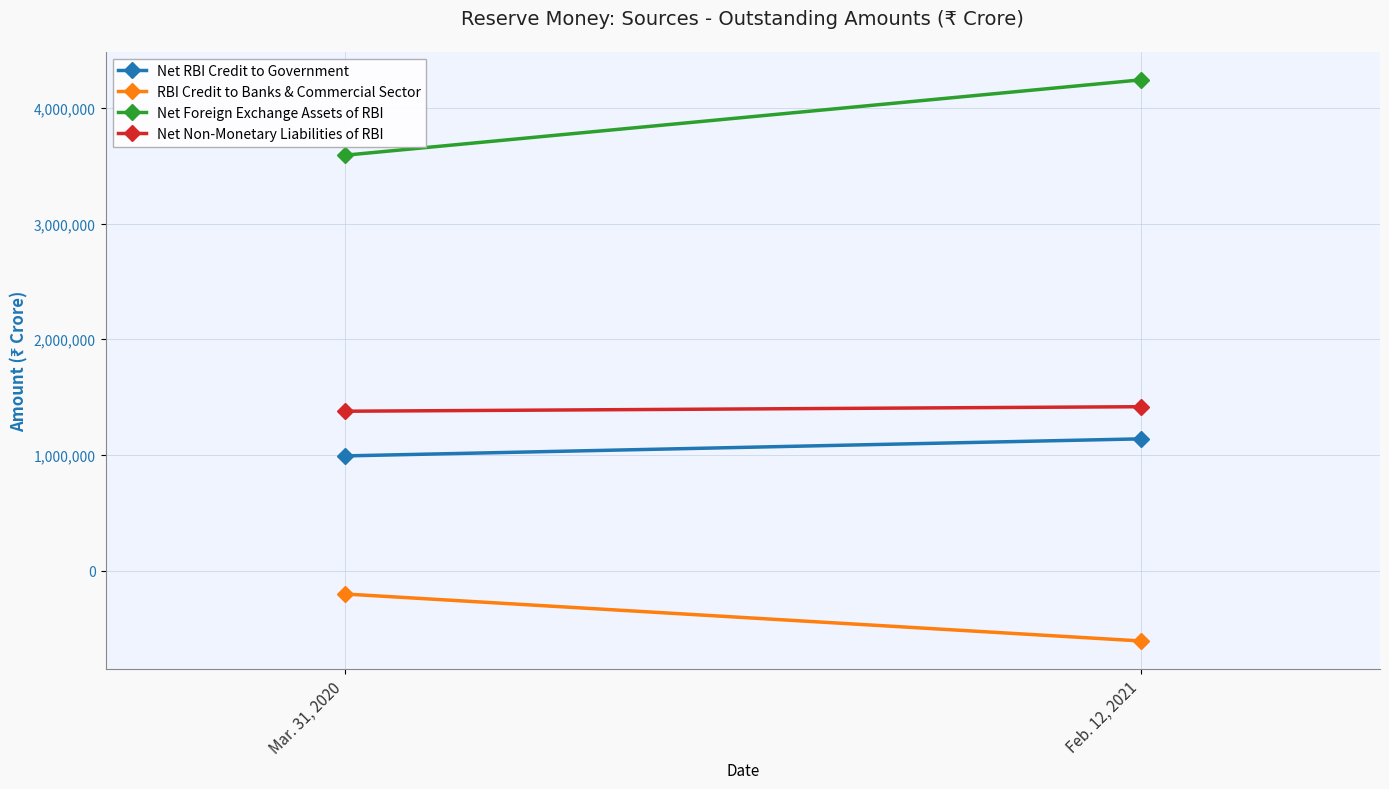

What is the difference between the maximum and minimum values in the Net Non-Monetary Liabilities of RBI series?

39059